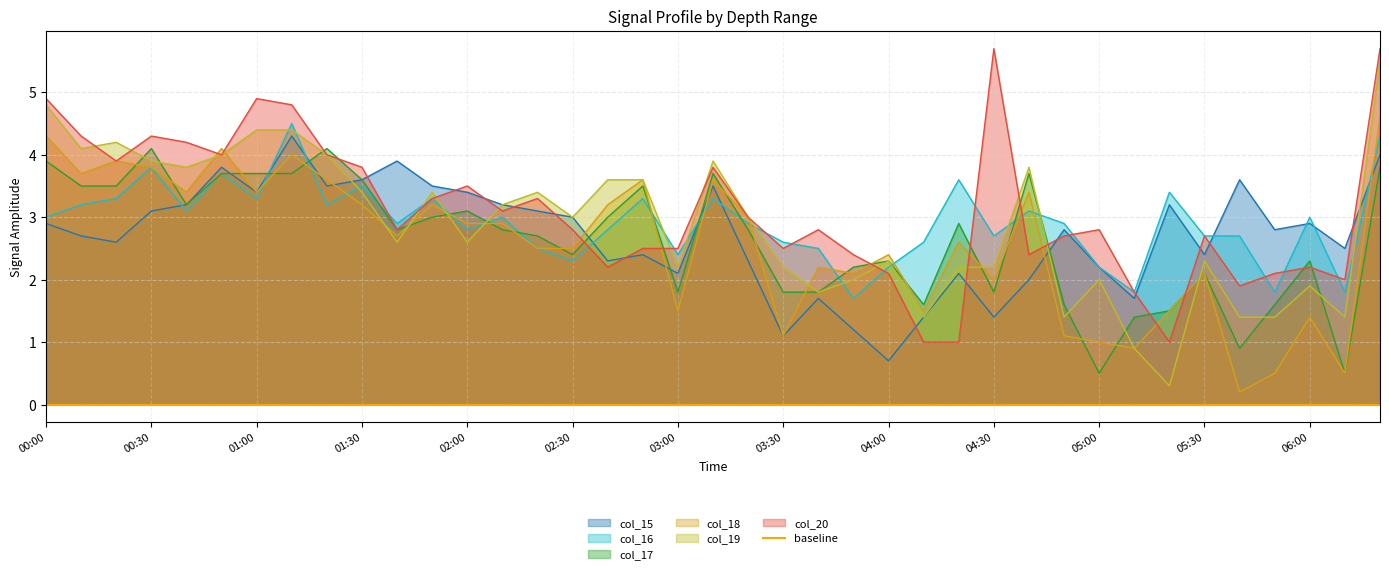

Reading left to right, what are all the values shown in this chart?

col_15: 2.9	2.7	2.6	3.1	3.2	3.8	3.4	4.3	3.5	3.6	3.9	3.5	3.4	3.2	3.1	3.0	2.3	2.4	2.1	3.5	2.3	1.1	1.7	1.2	0.7	1.4	2.1	1.4	2.0	2.8	2.2	1.7	3.2	2.4	3.6	2.8	2.9	2.5	4.0
col_16: 3.0	3.2	3.3	3.8	3.1	3.7	3.3	4.5	3.2	3.5	2.9	3.3	2.8	3.0	2.5	2.3	2.8	3.3	2.4	3.3	2.9	2.6	2.5	1.7	2.2	2.6	3.6	2.7	3.1	2.9	2.2	1.8	3.4	2.7	2.7	1.8	3.0	1.8	4.3
col_17: 3.9	3.5	3.5	4.1	3.2	3.7	3.7	3.7	4.1	3.6	2.8	3.0	3.1	2.8	2.7	2.4	3.0	3.5	1.8	3.7	2.8	1.8	1.8	2.2	2.3	1.6	2.9	1.8	3.7	1.6	0.5	1.4	1.5	2.1	0.9	1.6	2.3	0.5	3.8
col_18: 4.3	3.7	3.9	3.8	3.4	4.1	3.4	4.0	3.6	3.2	2.7	3.2	2.9	2.9	2.5	2.5	3.2	3.6	1.5	3.6	3.0	1.1	2.2	2.1	2.4	1.5	2.6	2.0	3.4	1.1	1.0	0.9	1.5	2.1	0.2	0.5	1.4	0.5	4.6
col_19: 4.8	4.1	4.2	3.9	3.8	4.0	4.4	4.4	4.0	3.4	2.6	3.4	2.6	3.2	3.4	3.0	3.6	3.6	2.2	3.9	3.0	2.2	1.8	2.0	2.3	1.4	2.2	2.2	3.8	1.4	2.0	0.9	0.3	2.3	1.4	1.4	1.9	1.4	5.5
col_20: 4.9	4.3	3.9	4.3	4.2	4.0	4.9	4.8	4.0	3.8	2.8	3.3	3.5	3.1	3.3	2.8	2.2	2.5	2.5	3.8	3.0	2.5	2.8	2.4	2.1	1.0	1.0	5.7	2.4	2.7	2.8	1.8	1.0	2.7	1.9	2.1	2.2	2.0	5.7